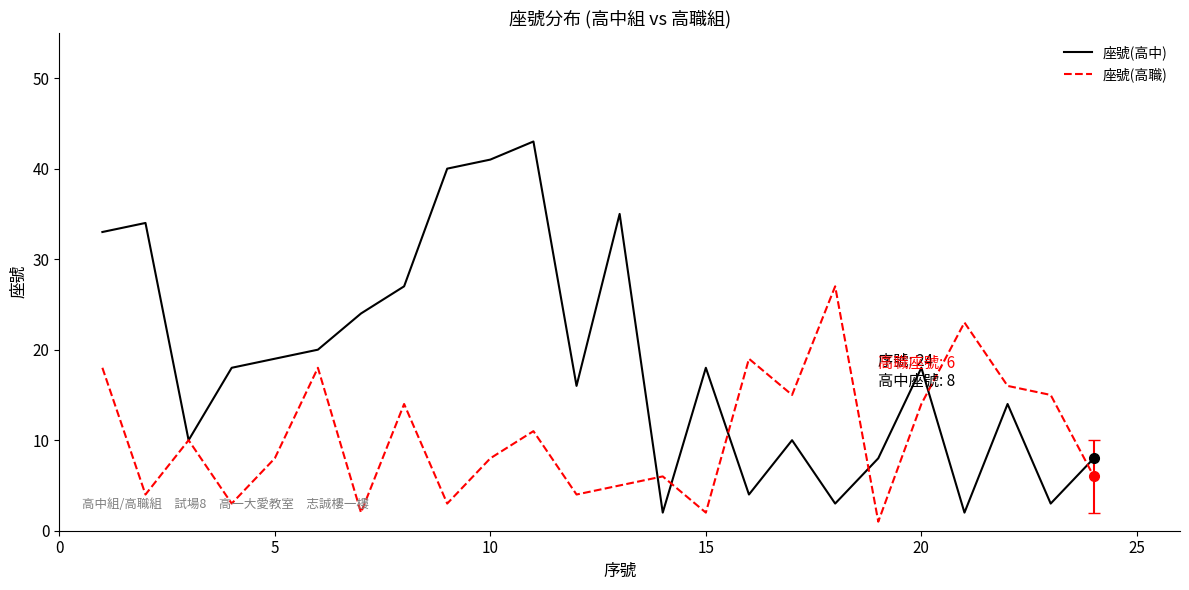

List the series in order of their overall mean, lowest first.

座號(高職), 座號(高中)